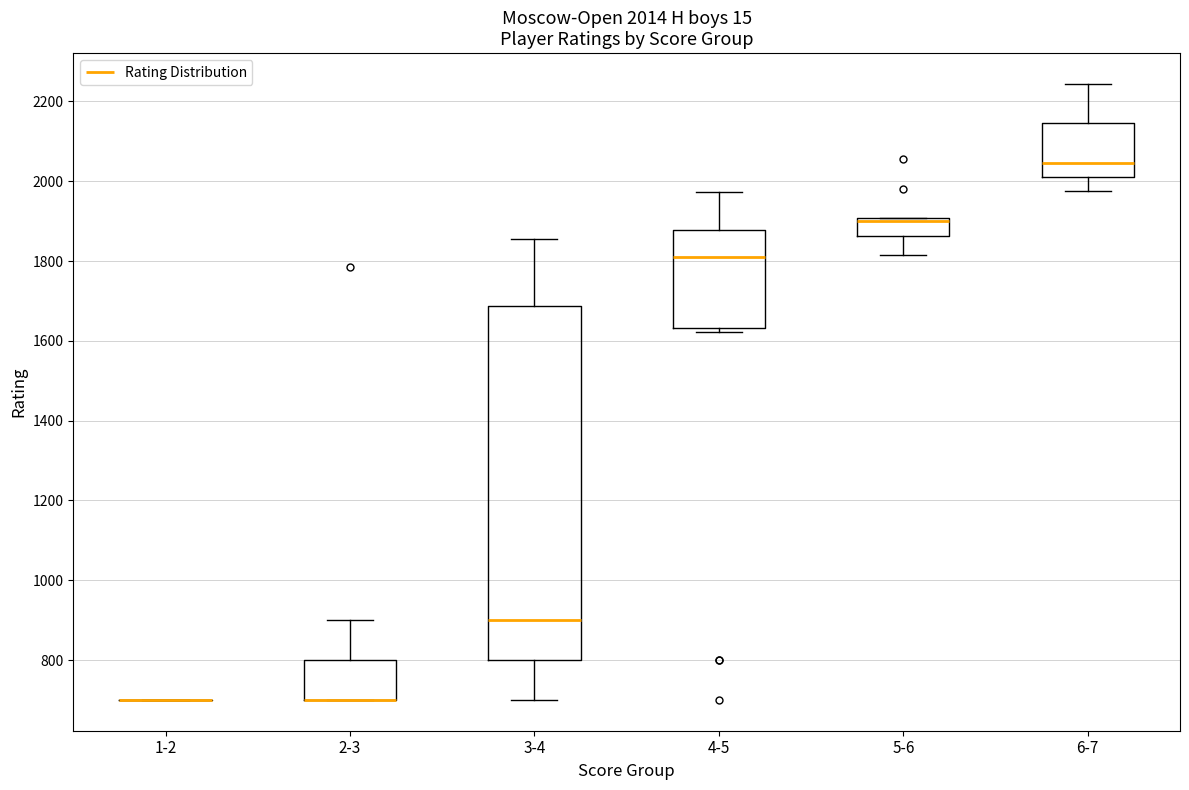

Comparing the boxes themselves (not the whiskers), which one is the tallest?

3-4